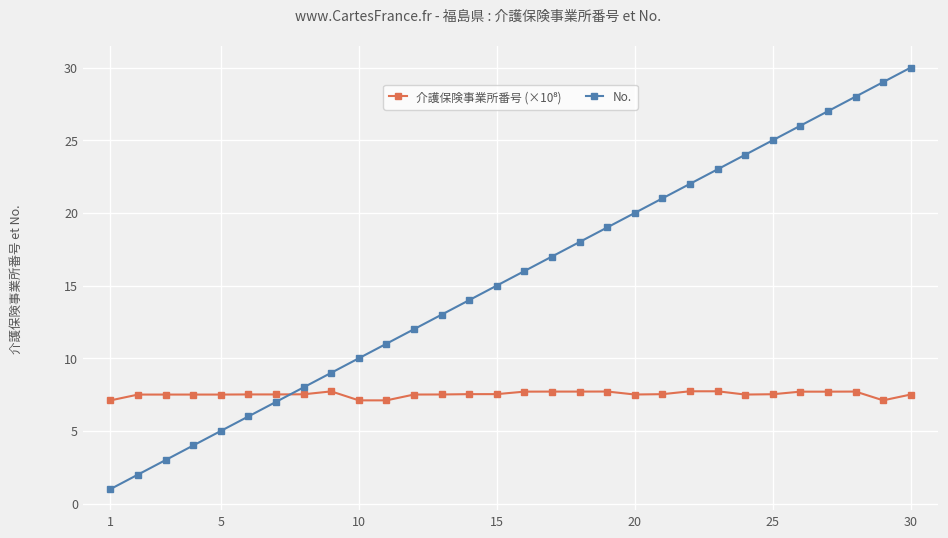

What is the smallest value displayed?

1.0